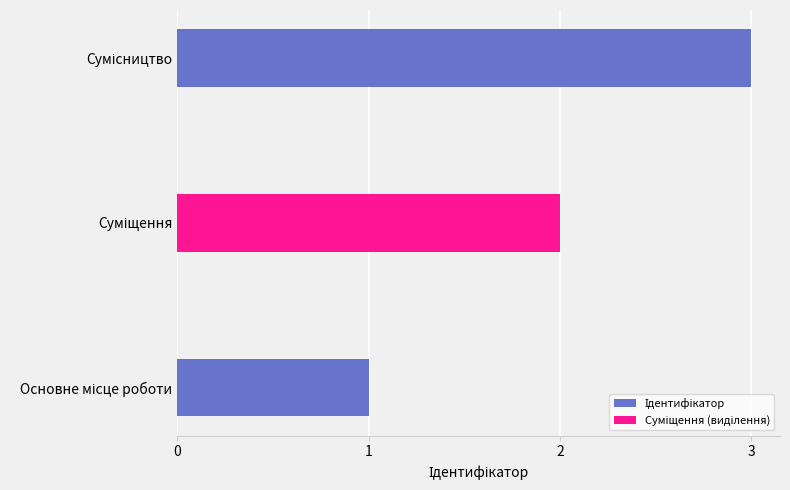

Rank the series by their maximum value, from lowest to highest.

Суміщення (виділення), Ідентифікатор